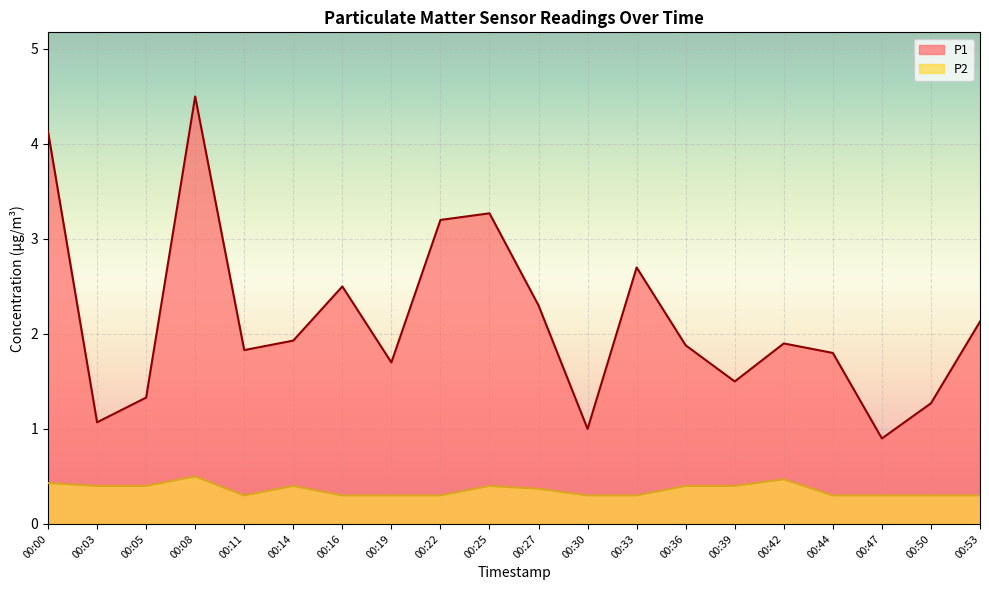

True or false: P2 and P1 cross at least once.

False